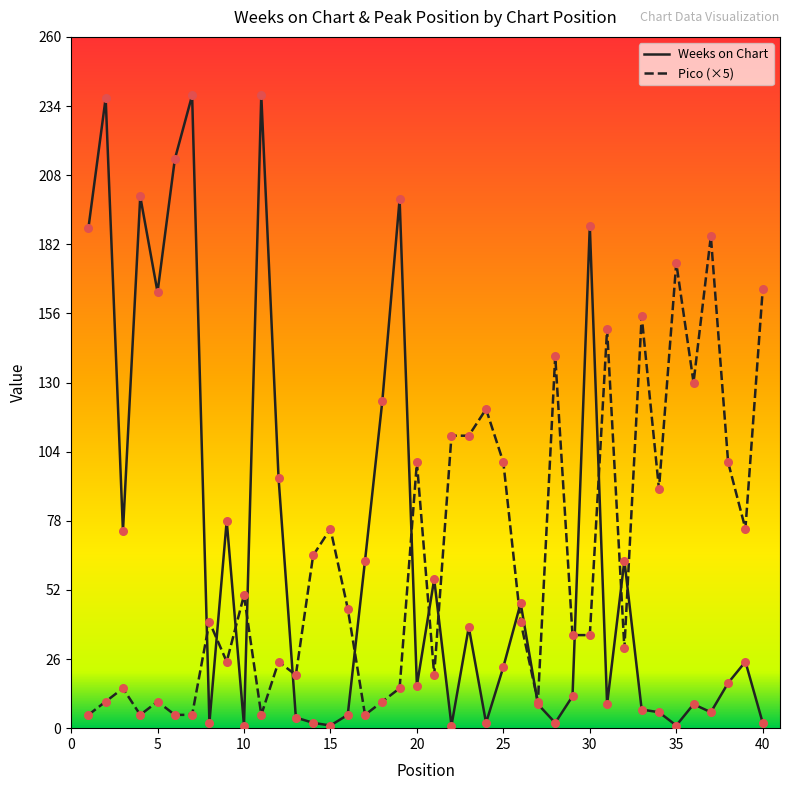

Which series has the widest spread of values?

Weeks on Chart